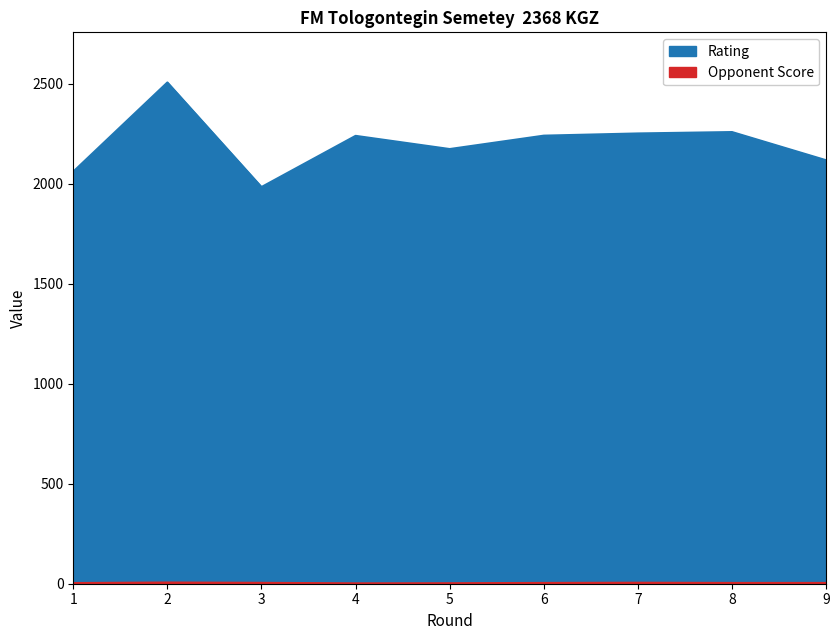

Which label corresponds to the largest value in the chart?

2